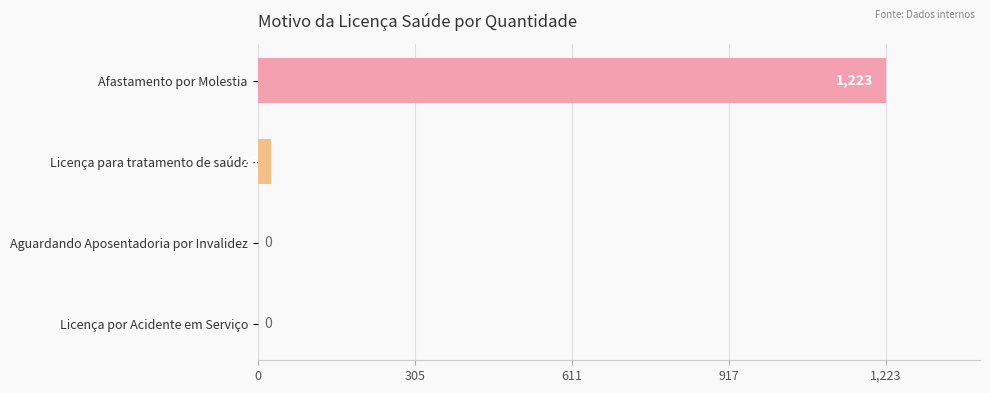

Reading bottom to top, what are all the values shown in this chart?

Licença por Acidente em Serviço=0	Aguardando Aposentadoria por Invalidez=0	Licença para tratamento de saúde=26	Afastamento por Molestia=1223